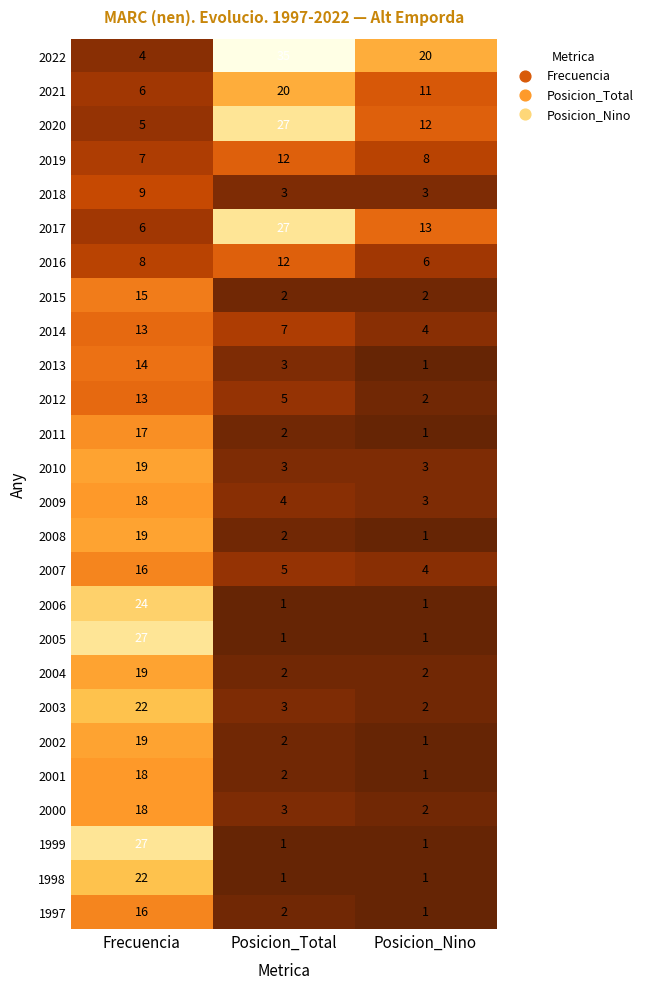

True or false: 2008 has a value of 2 at Posicion_Total.

True